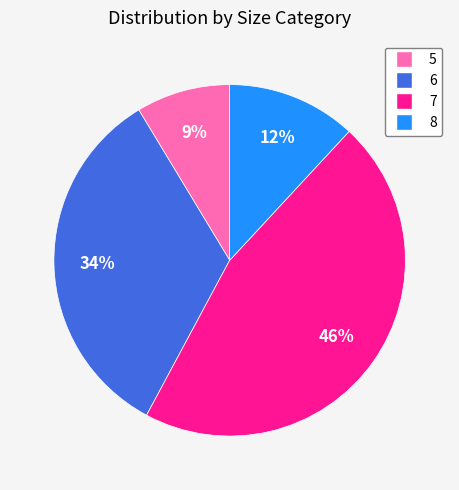

To the nearest percent, what is the average slice percentage?

25%